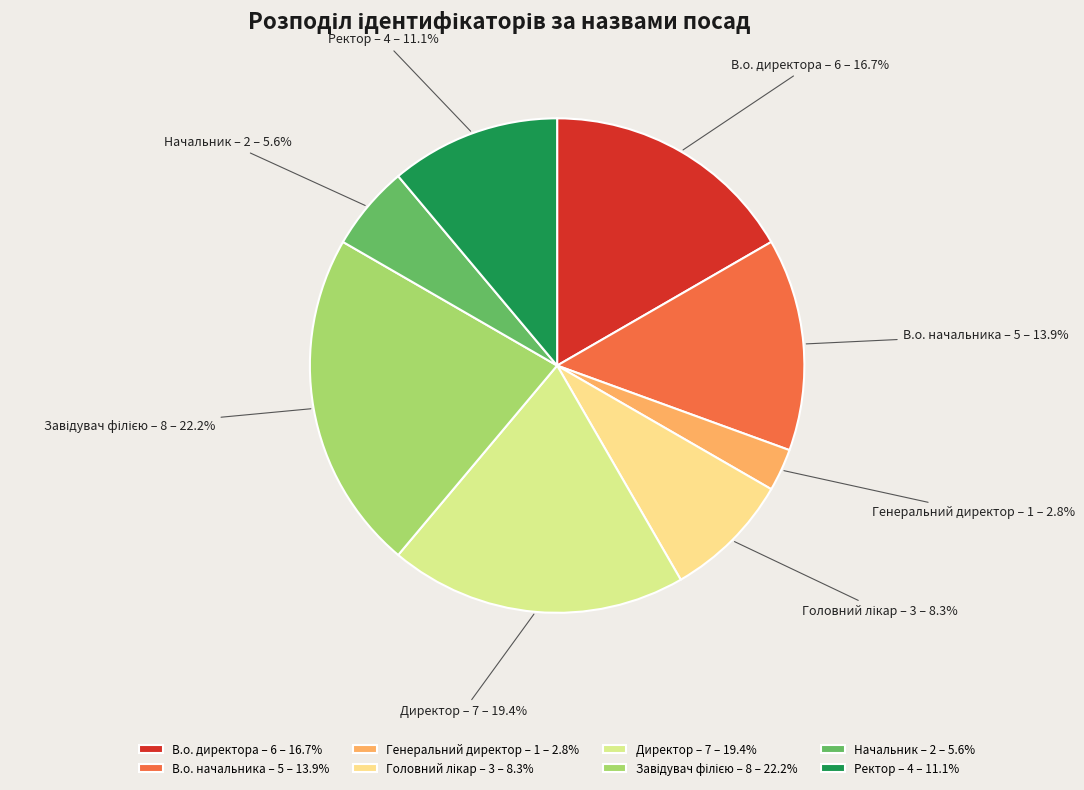

Is Директор the majority of the pie?

No